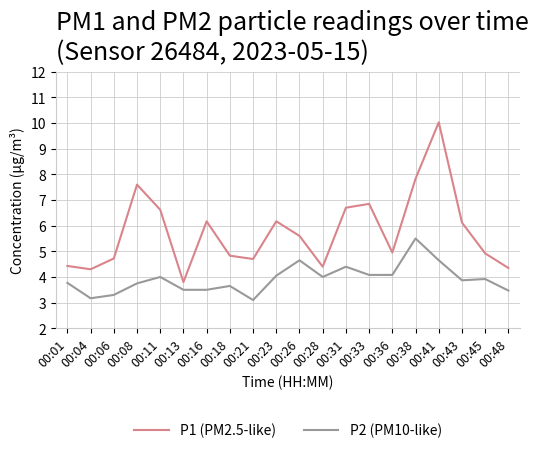

At which category is the sum across all series the highest?

00:41